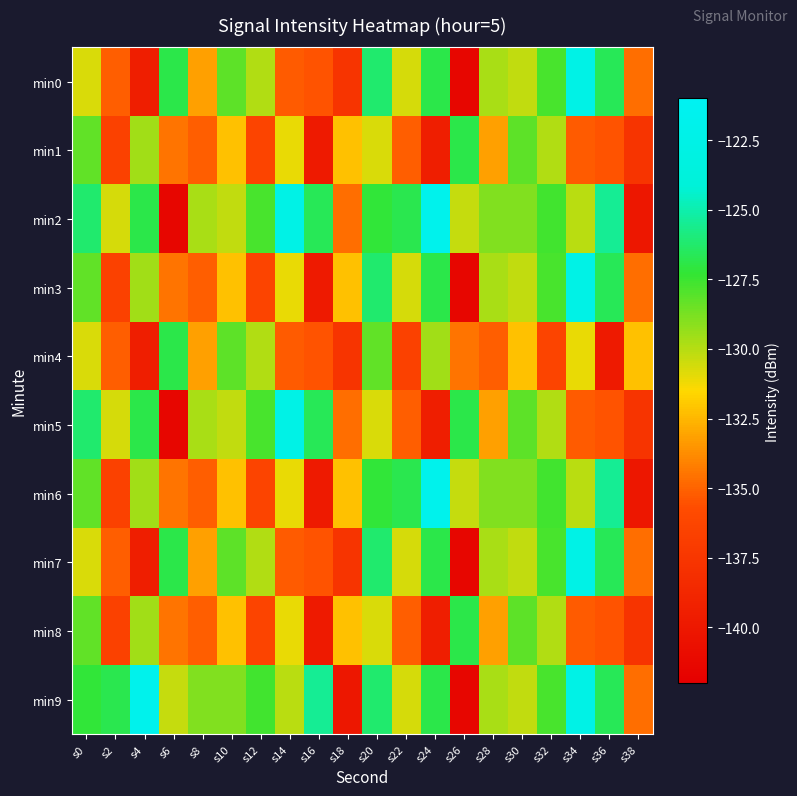

What is the maximum value shown in the chart?

-121.7